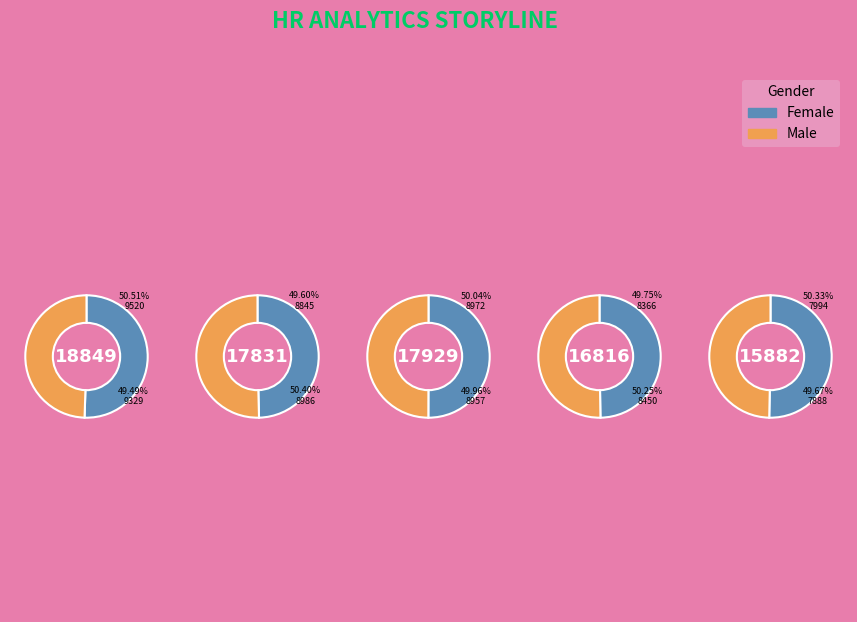

To the nearest percent, what is the difference between the largest and smallest slice percentages?

2%